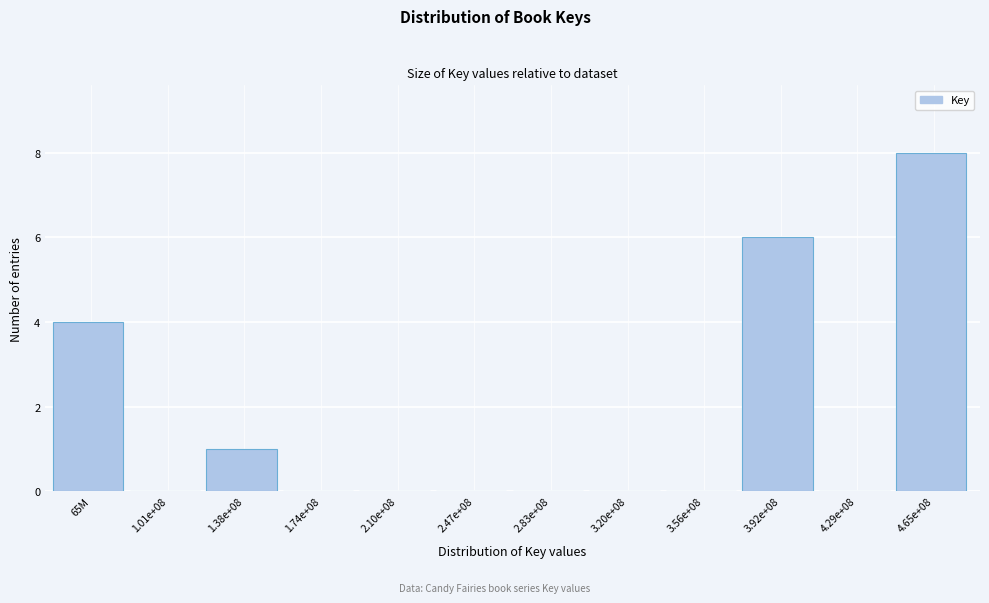

Reading right to left, list all the values displayed in this chart.

4.65e+08=8	4.29e+08=0	3.92e+08=6	3.56e+08=0	3.20e+08=0	2.83e+08=0	2.47e+08=0	2.10e+08=0	1.74e+08=0	1.38e+08=1	1.01e+08=0	65M=4